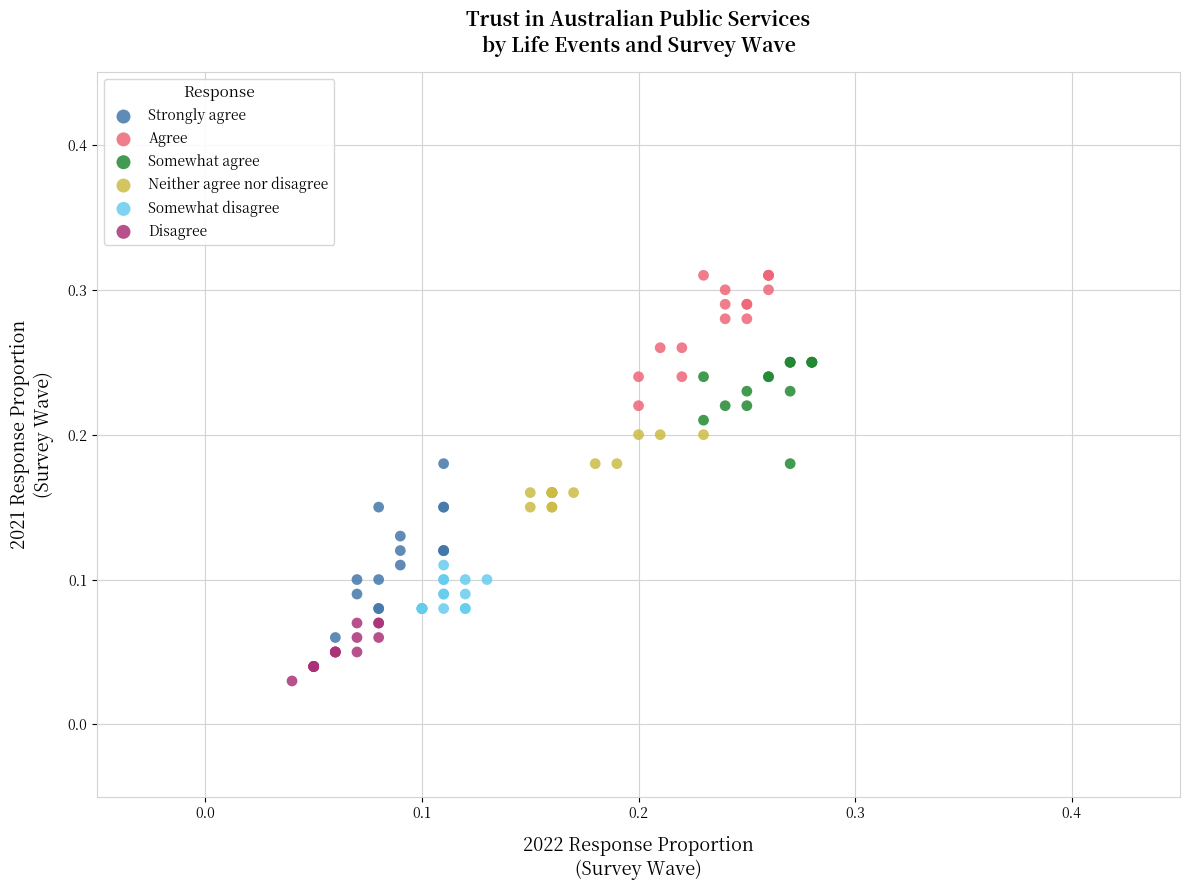

Which series contains the highest Y value?

Agree